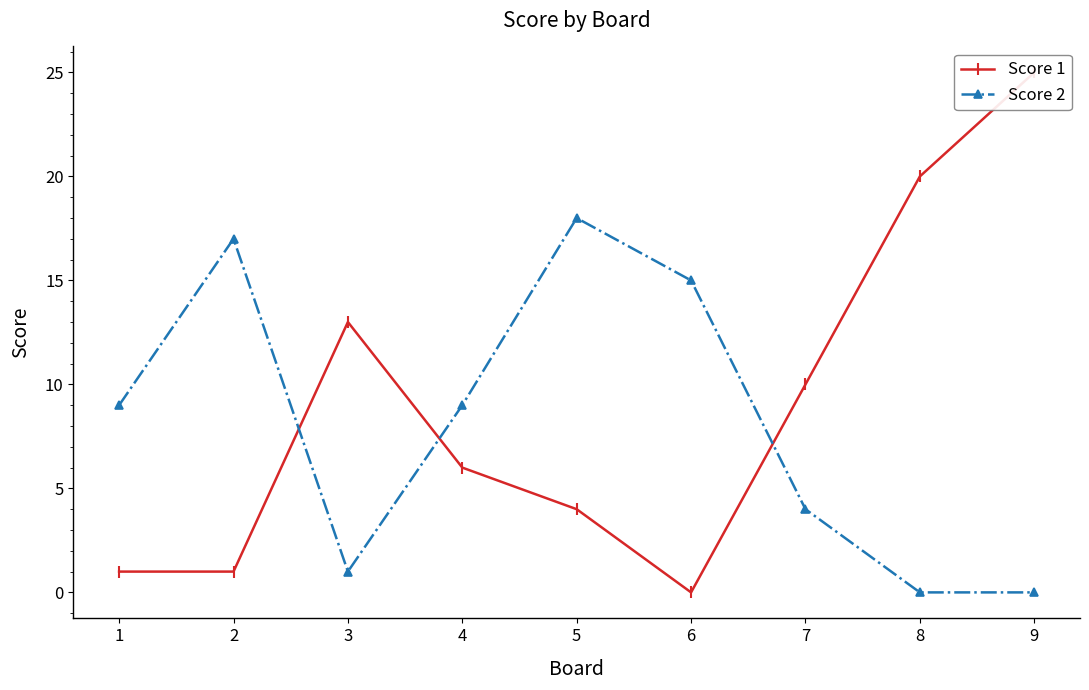

Is it true that Score 1 equals 1 at 1?

True